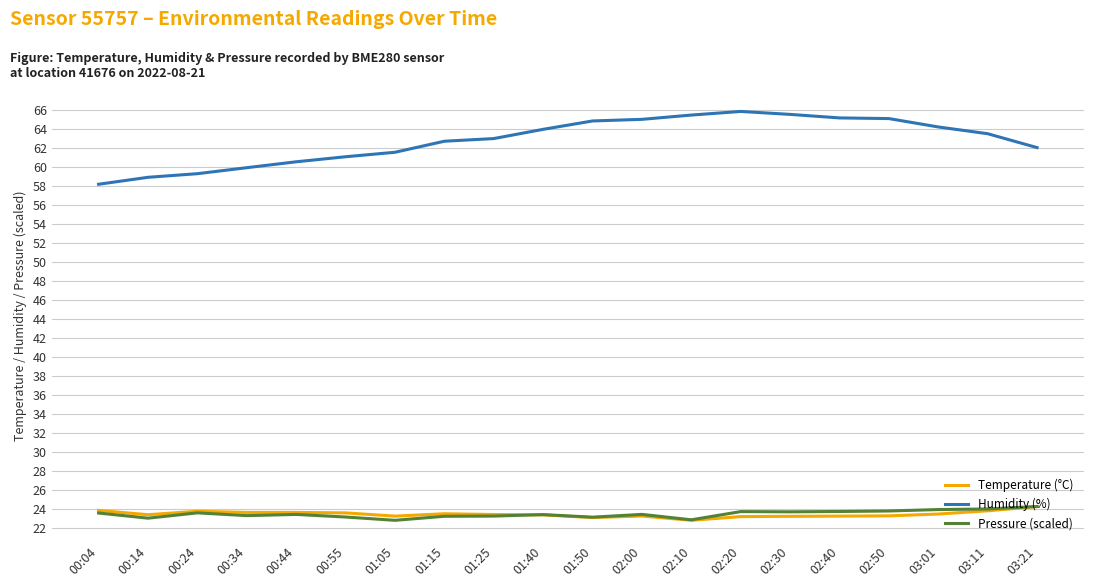

True or false: Temperature (°C) and Humidity (%) intersect in this chart.

False